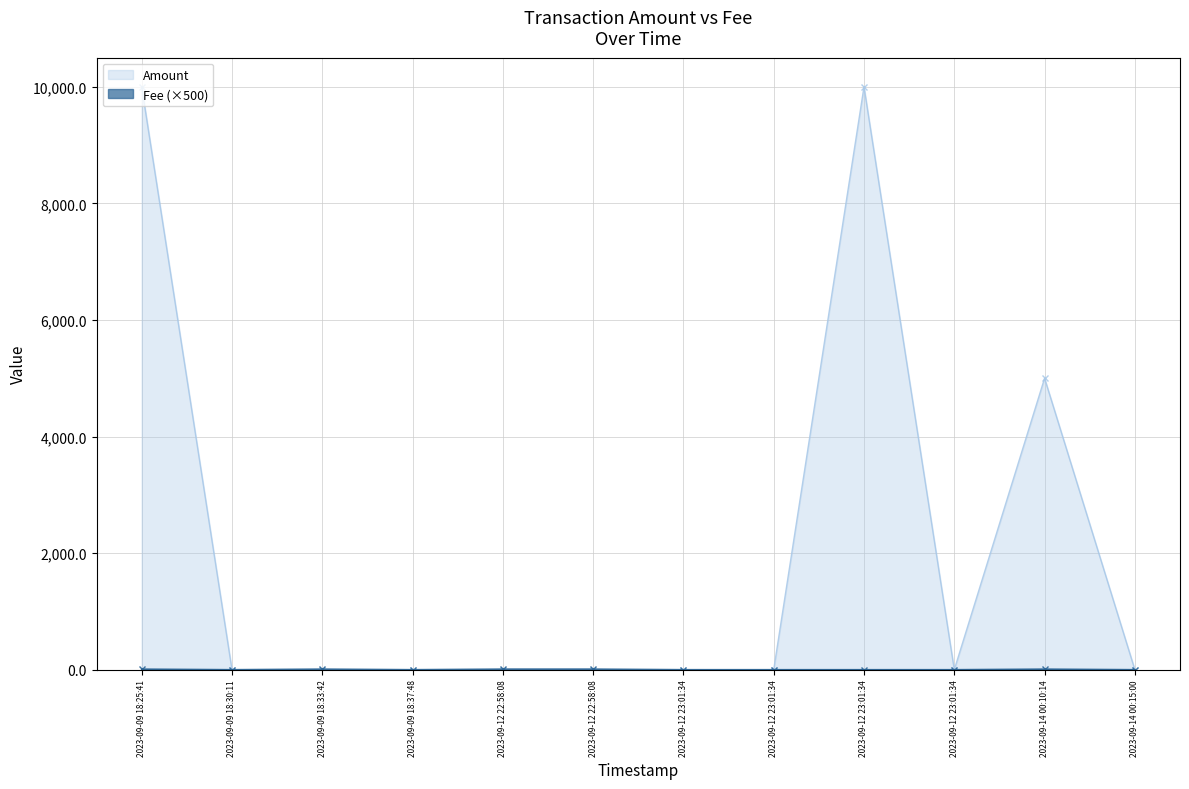

Rank the series by their maximum value, from highest to lowest.

Amount, Fee